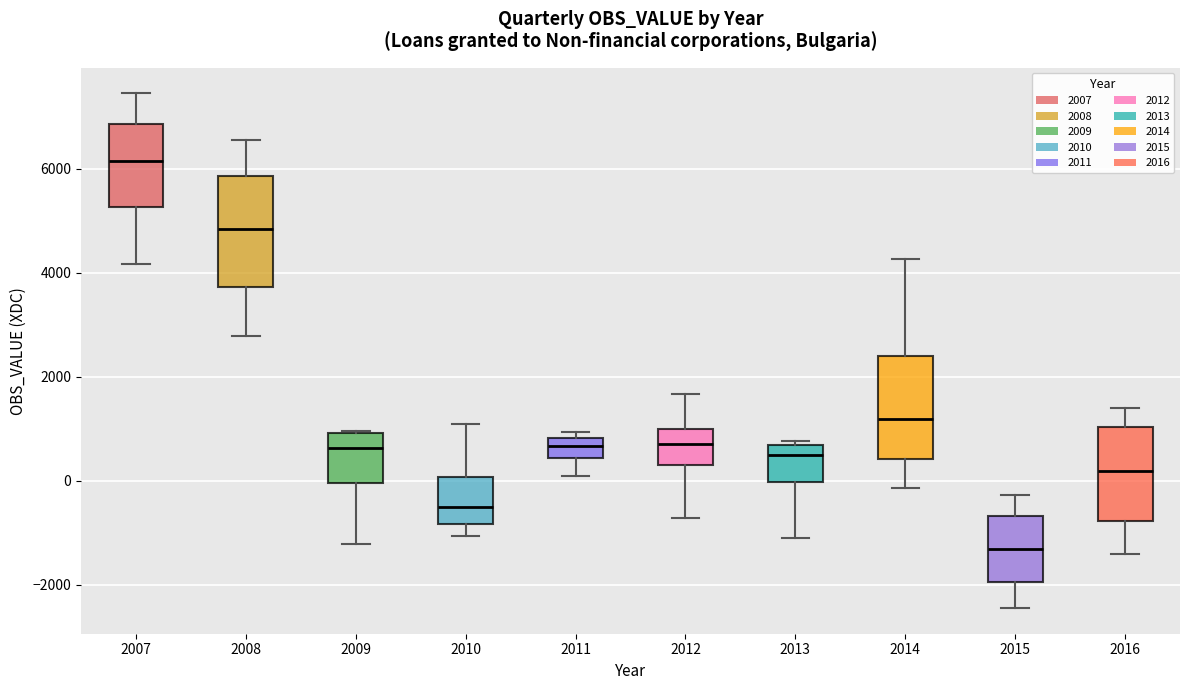

Which box has the highest median line?

2007